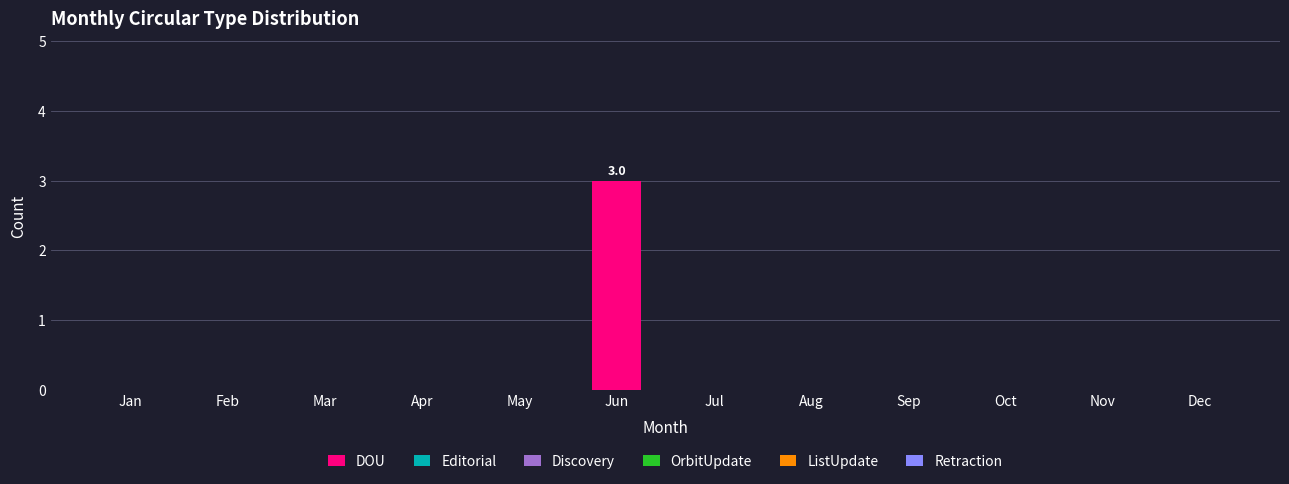

Which category has the highest value across all series?

Jun